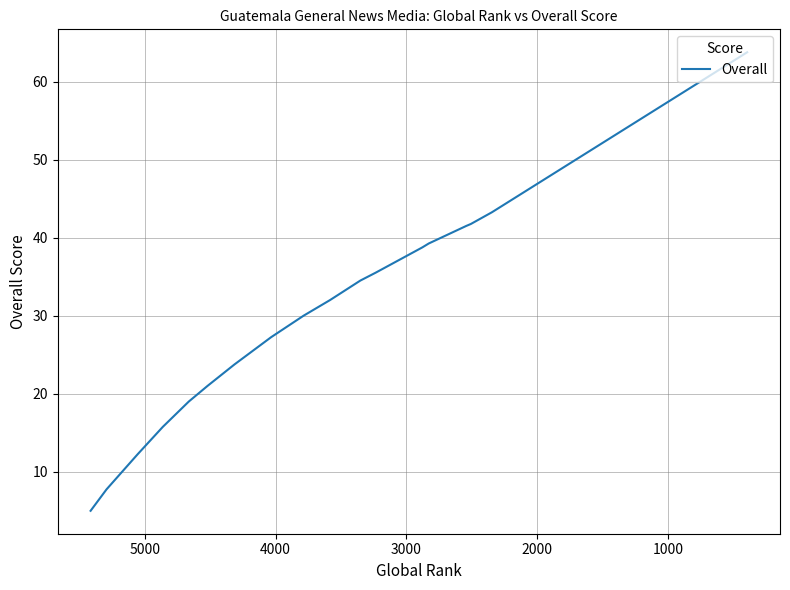

What is the minimum value shown in the chart?

5.0